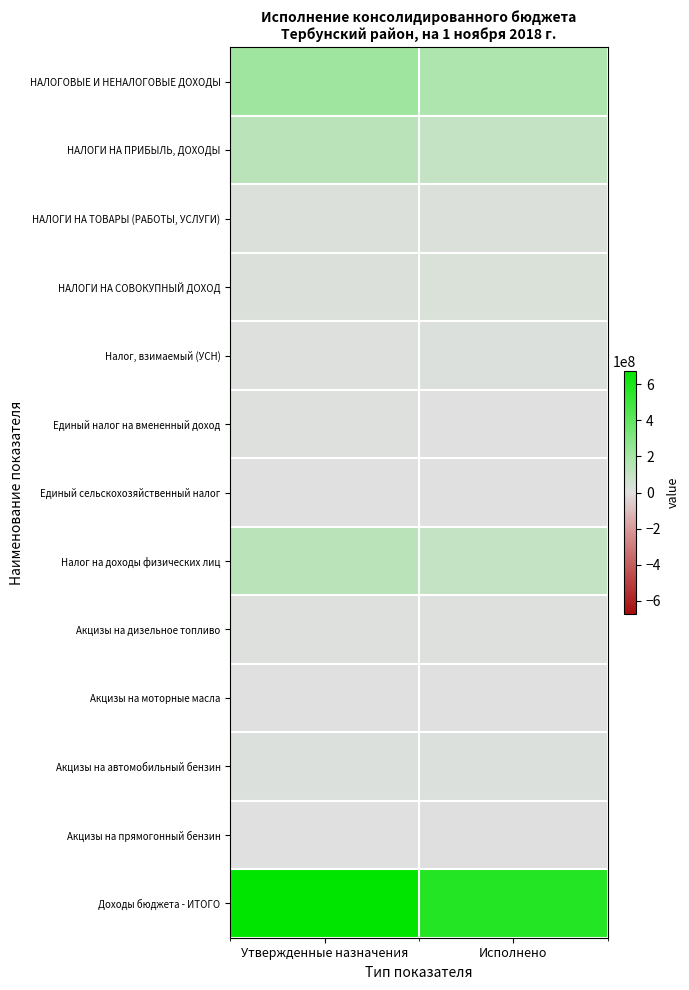

How many series are shown in this chart?

13